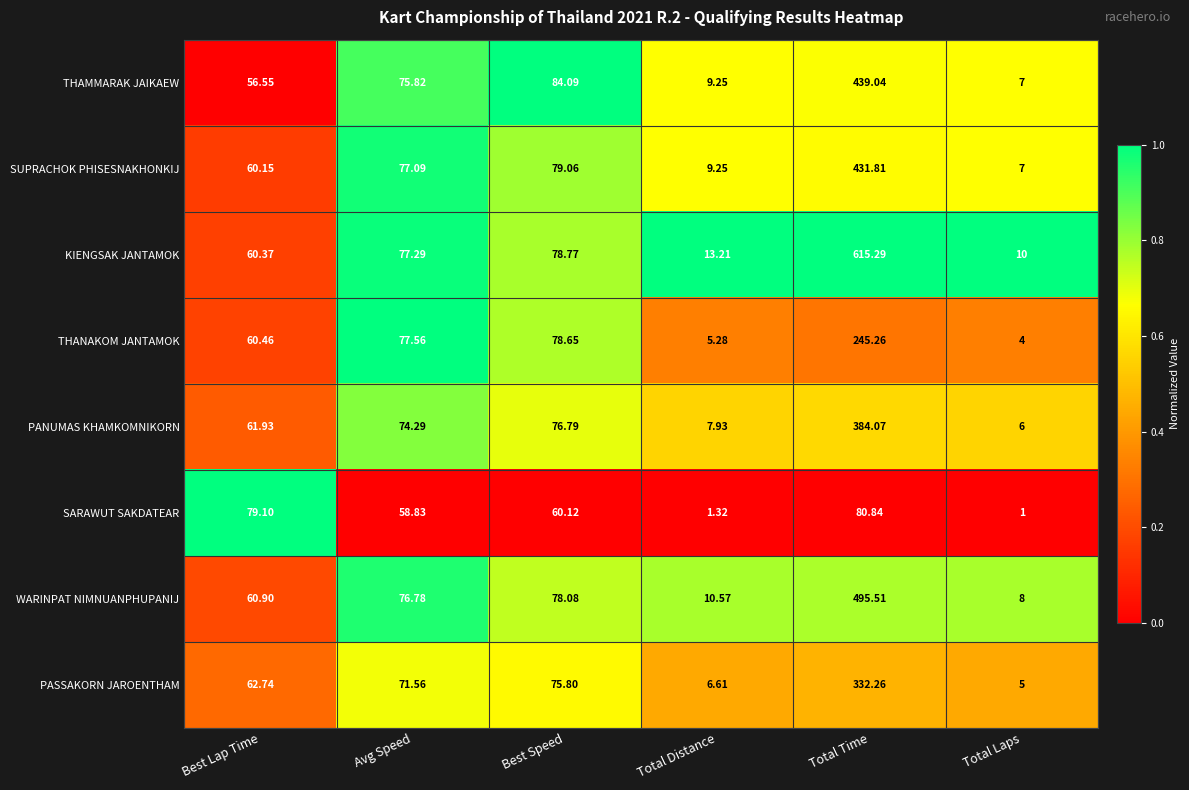

Which category has the highest value in the THANAKOM JANTAMOK series?

Total Time